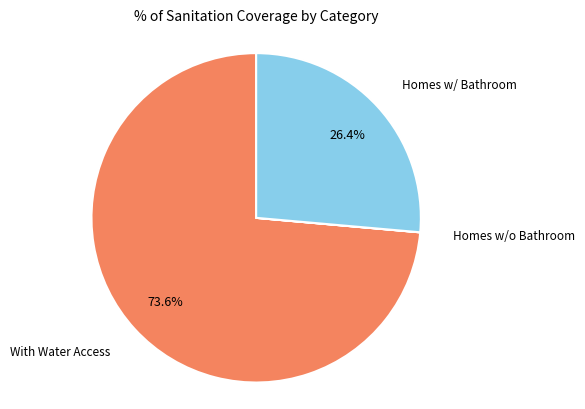

What is the ratio of the value at With Water Access to the value at Homes w/ Bathroom?

2.8